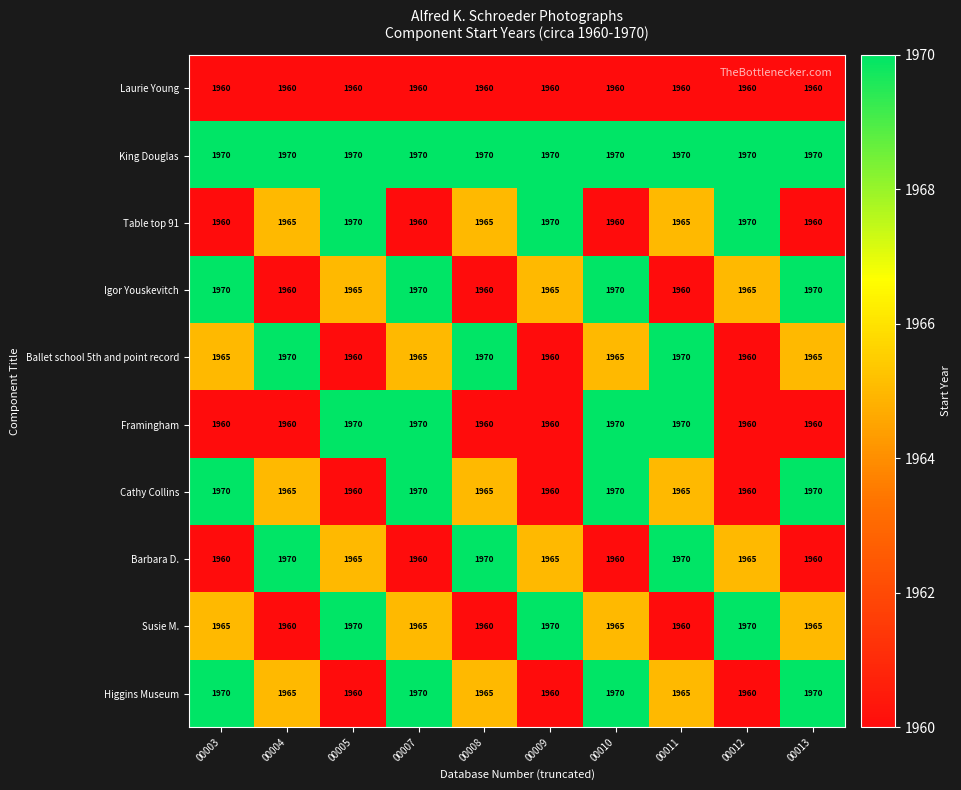

What is the maximum value for Cathy Collins?

1970